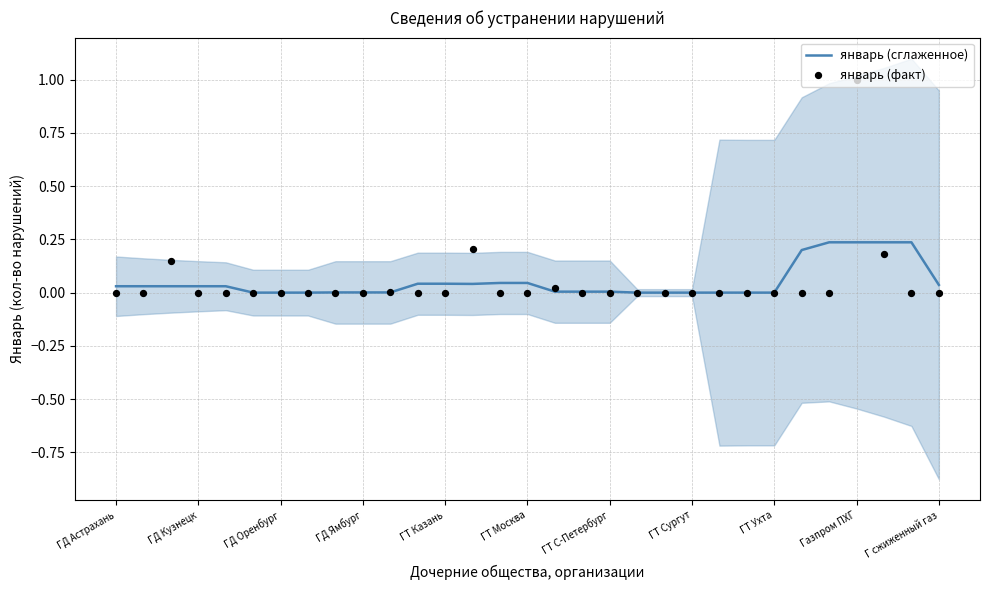

Which series reaches the maximum Y coordinate?

январь (факт)